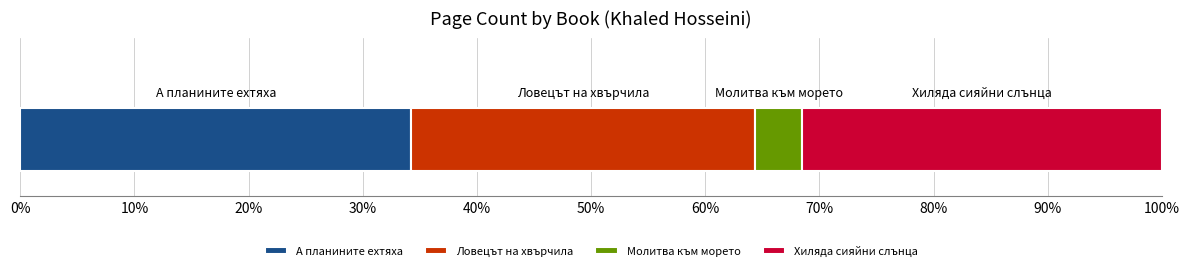

What is the label of the 2nd bar from the left?

Ловецът на хвърчила